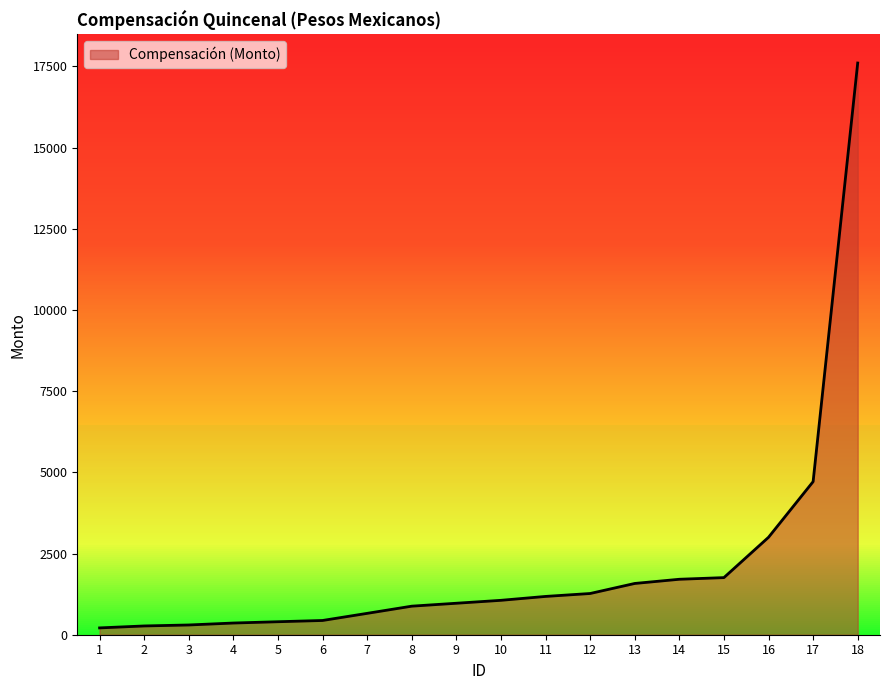

What is the ratio of the value at 3 to the value at 17?

0.1